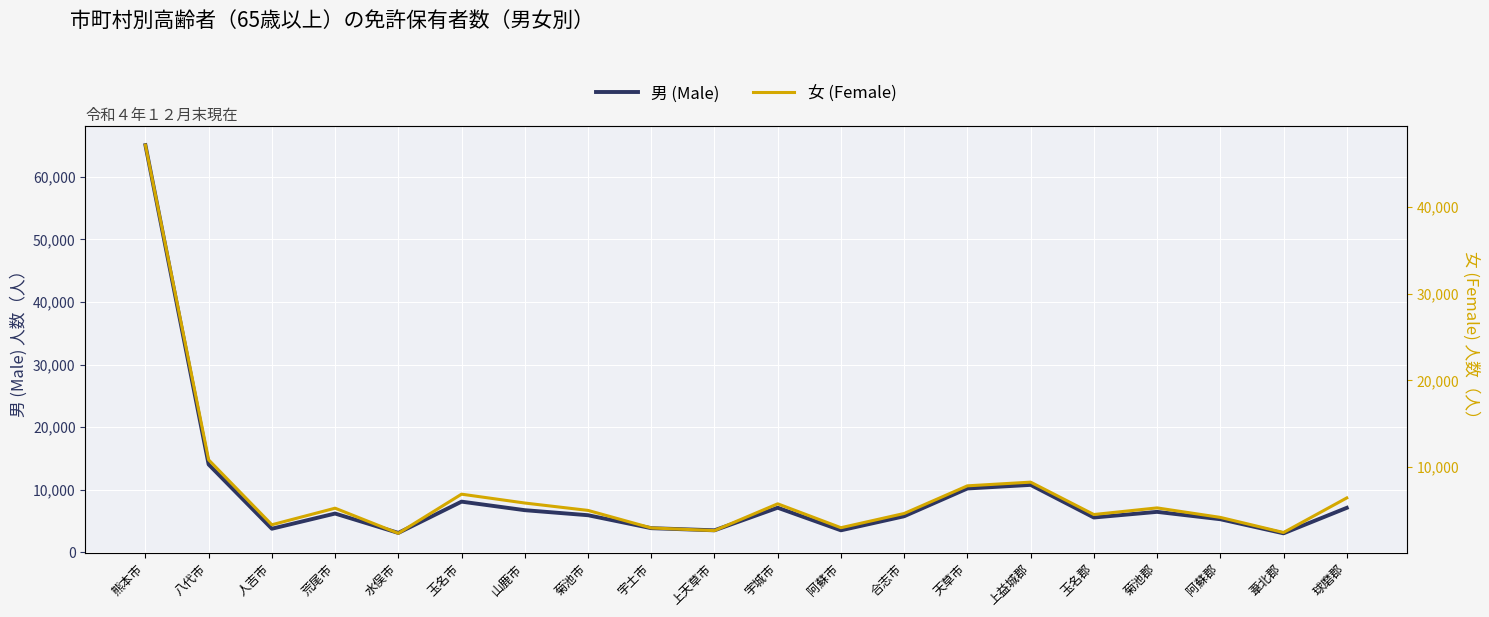

Reading right to left, what are all the values shown in this chart?

男 (Male): 球磨郡=7102	葦北郡=3031	阿蘇郡=5285	菊池郡=6460	玉名郡=5559	上益城郡=10772	天草市=10197	合志市=5759	阿蘇市=3512	宇城市=7121	上天草市=3512	宇土市=3854	菊池市=5923	山鹿市=6729	玉名市=8094	水俣市=3096	荒尾市=6191	人吉市=3765	八代市=14039	熊本市=65061
女 (Female): 球磨郡=6432	葦北郡=2441	阿蘇郡=4186	菊池郡=5282	玉名郡=4517	上益城郡=8257	天草市=7830	合志市=4637	阿蘇市=2994	宇城市=5754	上天草市=2659	宇土市=2968	菊池市=4992	山鹿市=5845	玉名市=6867	水俣市=2346	荒尾市=5248	人吉市=3334	八代市=10833	熊本市=47177